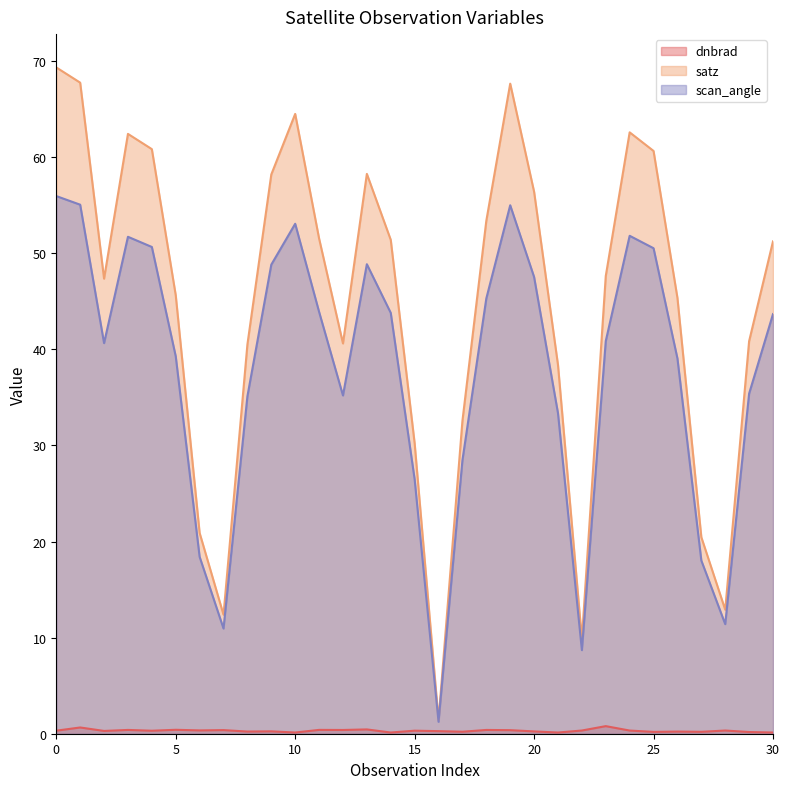

What is the value of the dnbrad point at the 21st from the left?

0.2